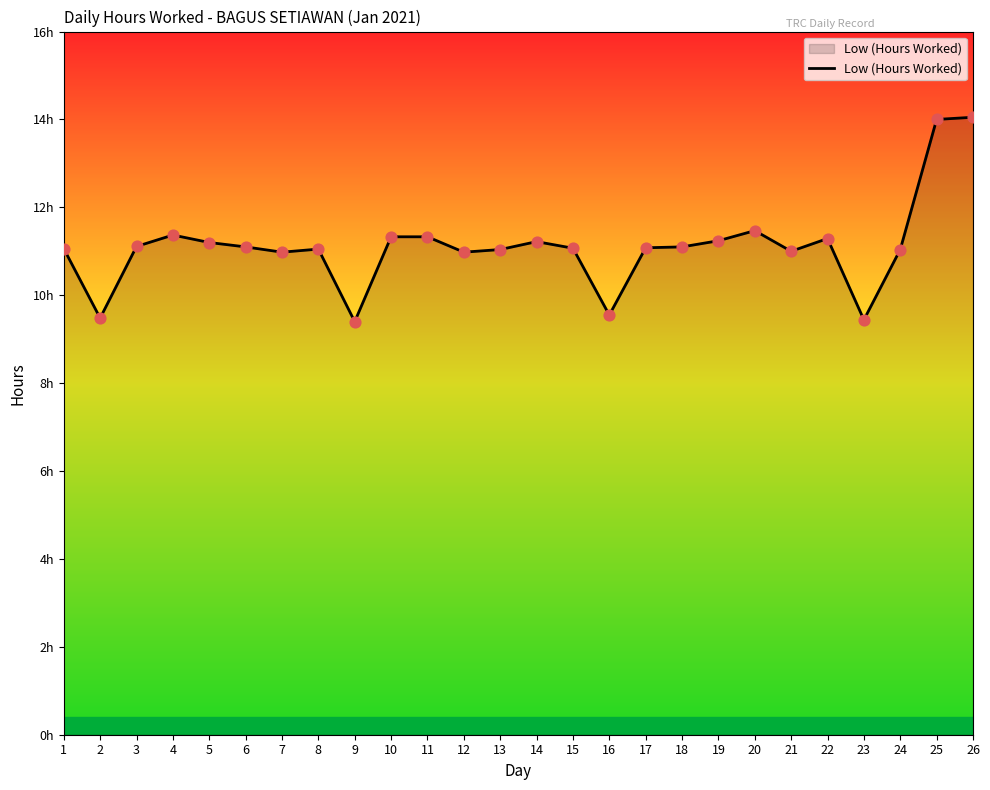

Approximately how many times larger is the value at 13 compared to 23?

1.2